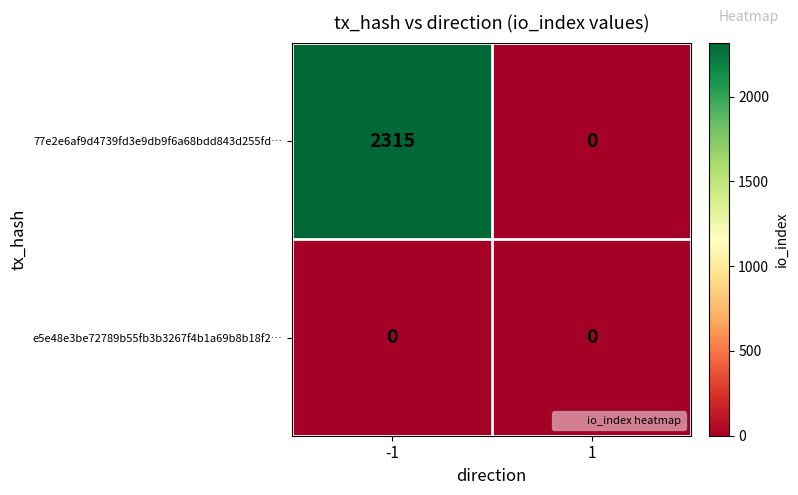

Is the value of 77e2e6af9d4739fd3e9db9f6a68bdd843d255fd… at -1 greater than the value of e5e48e3be72789b55fb3b3267f4b1a69b8b18f2… at -1?

Yes